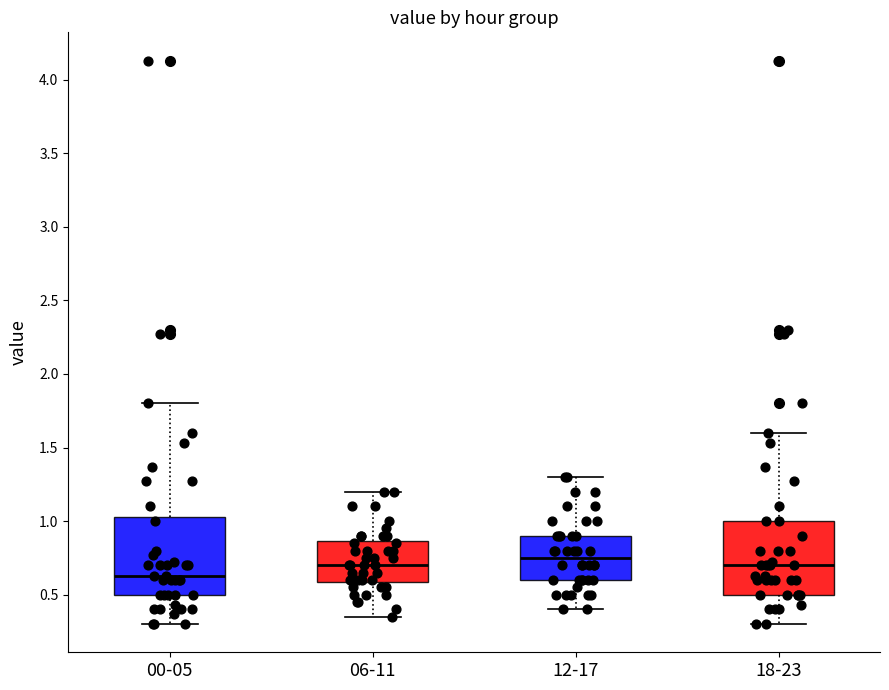

Reading left to right, transcribe this box plot: for each box, give where its median line is, the range the box spans, and where its two whiskers end, as read against the y-axis. The values are not printed on the chart, so give them approximately, as read against the axis.

00-05: median 0.65, box 0.50 to 1.05, whiskers 0.30 to 1.80
06-11: median 0.70, box 0.60 to 0.85, whiskers 0.35 to 1.20
12-17: median 0.75, box 0.60 to 0.90, whiskers 0.40 to 1.30
18-23: median 0.70, box 0.50 to 1.00, whiskers 0.30 to 1.60